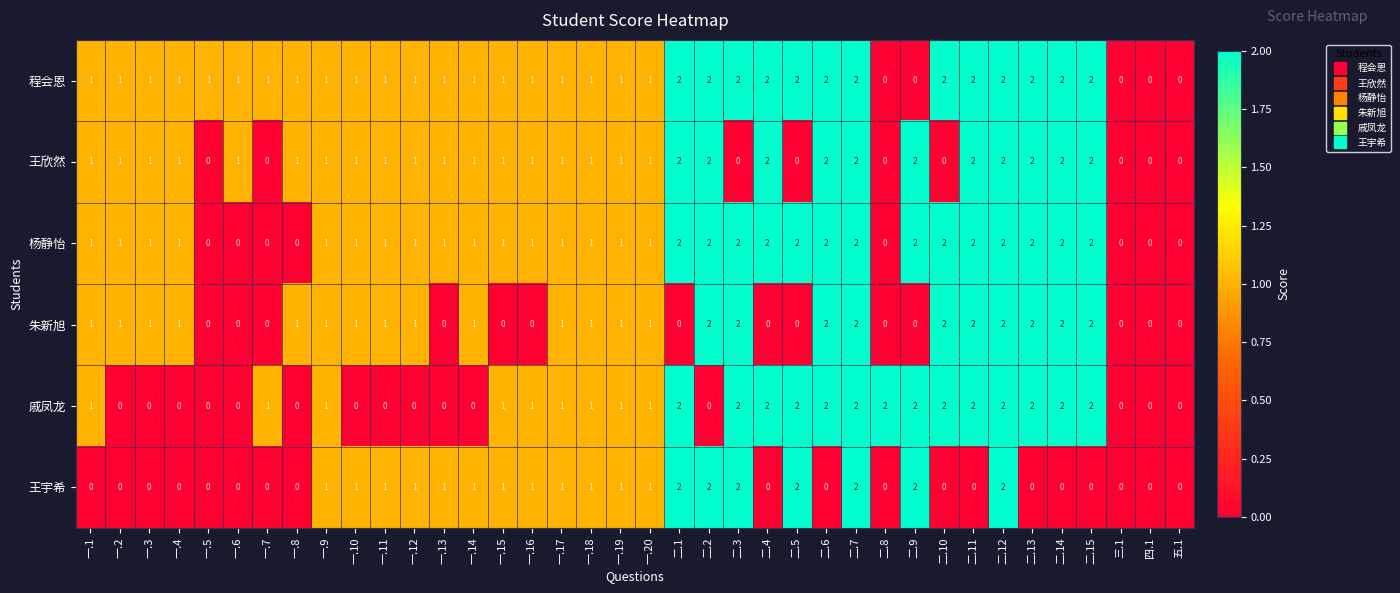

True or false: 王宇希 has a value of 0 at 一.3.

True